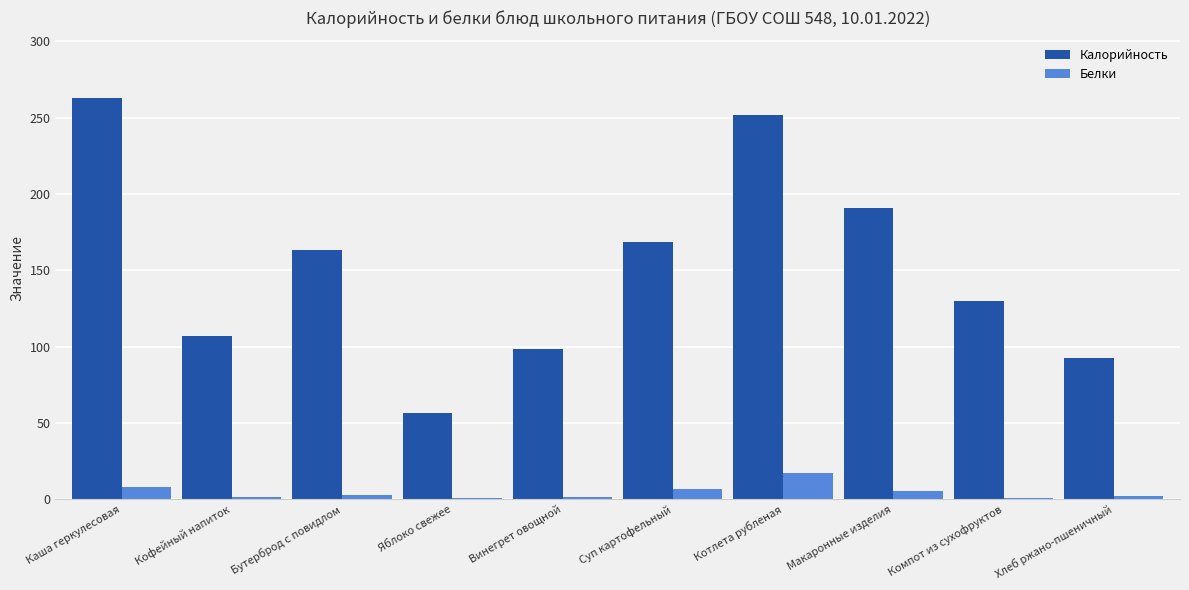

Is the value of Белки at Хлеб ржано-пшеничный greater than the value of Калорийность at Каша геркулесовая?

No